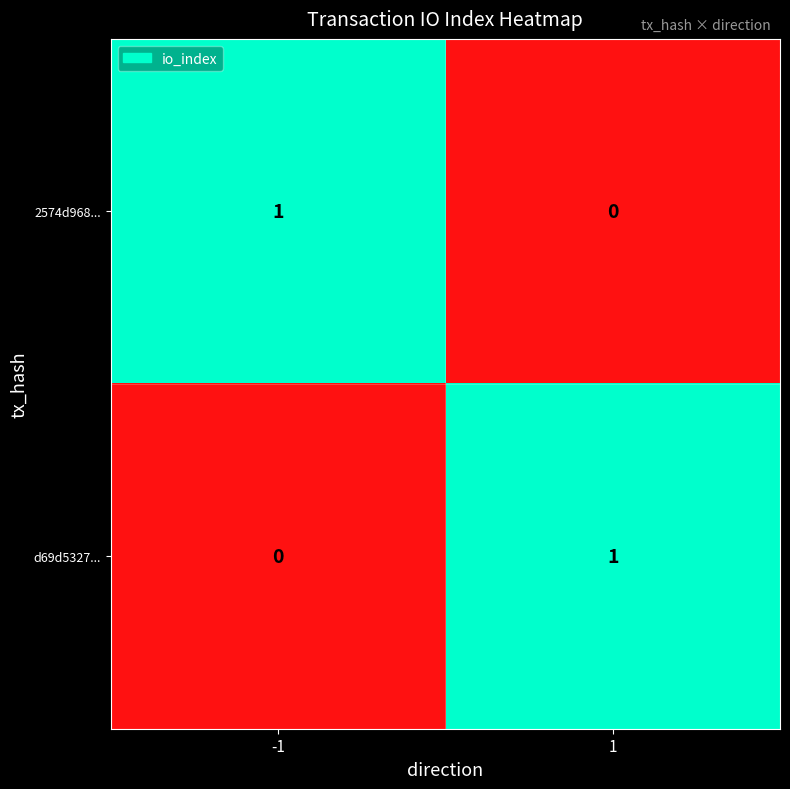

Is it true that 2574d968... equals 1 at -1?

True